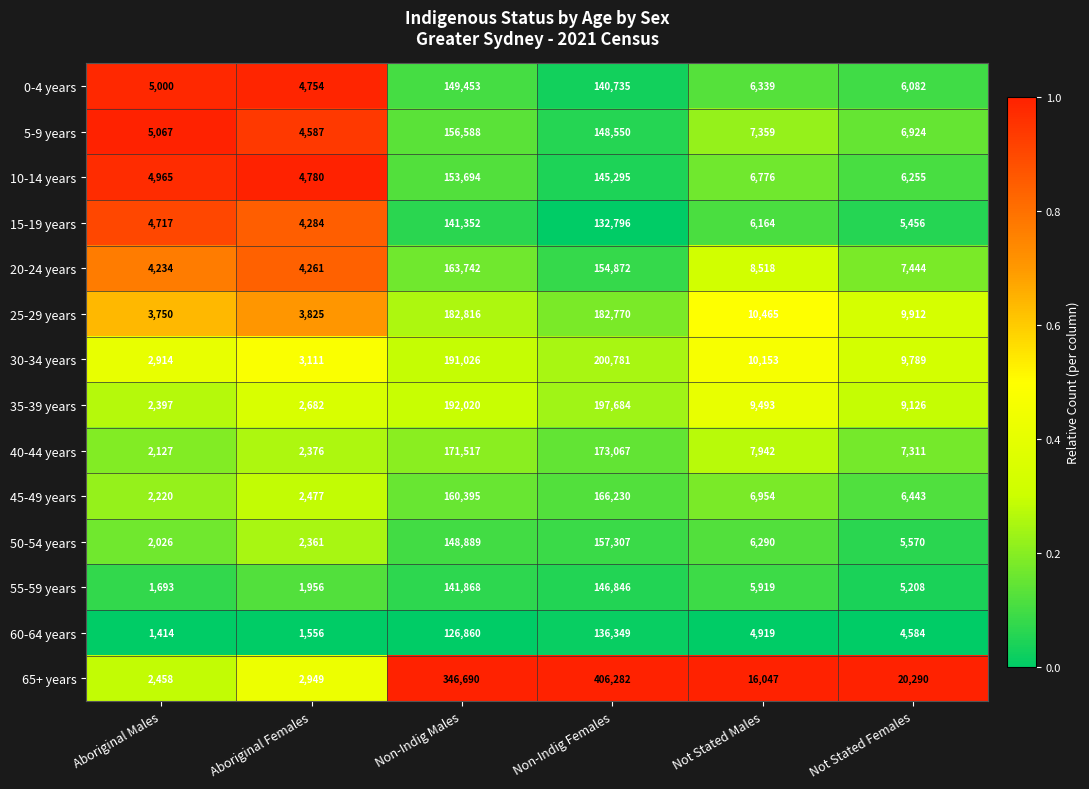

What is the difference between the highest and lowest values at Non-Indig Females?

273486